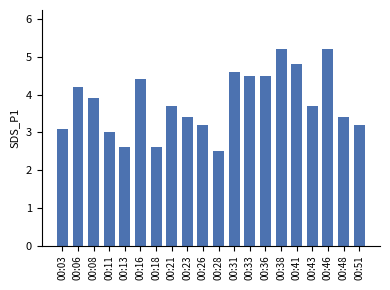

What is the value of the 8th bar from the left?

3.7